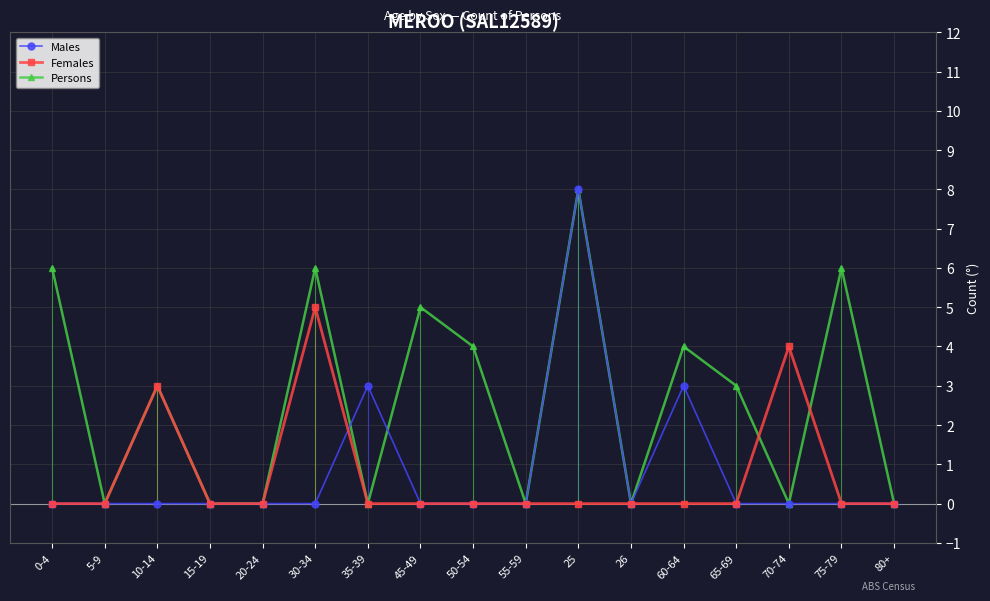

What is the spread (max minus min) of values at 70-74?

4